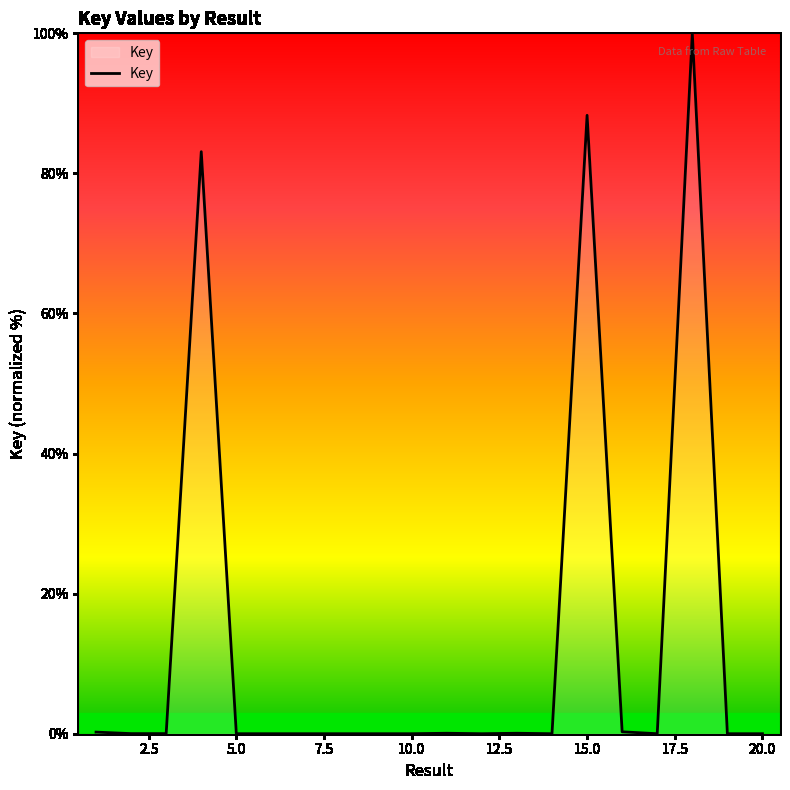

How many lines are shown in the chart?

1